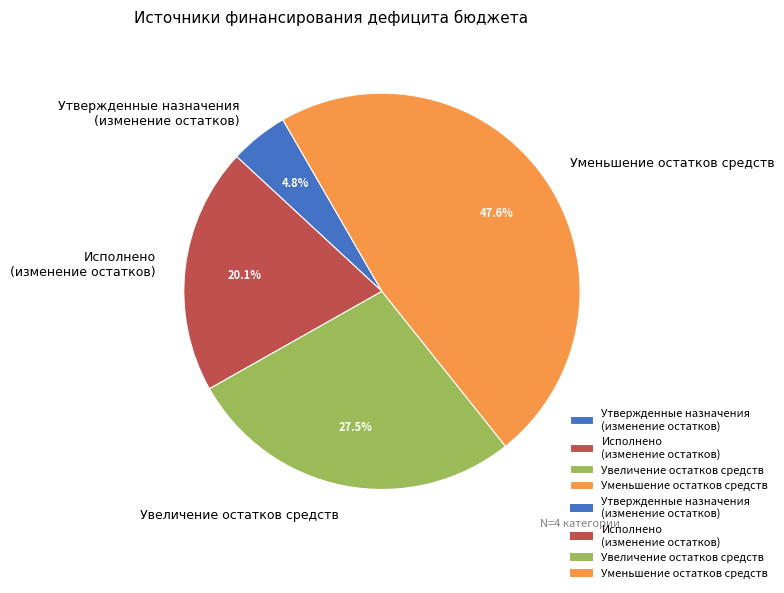

Rank the categories by value from lowest to highest.

Утвержденные назначения (изменение остатков), Исполнено (изменение остатков), Увеличение остатков средств, Уменьшение остатков средств